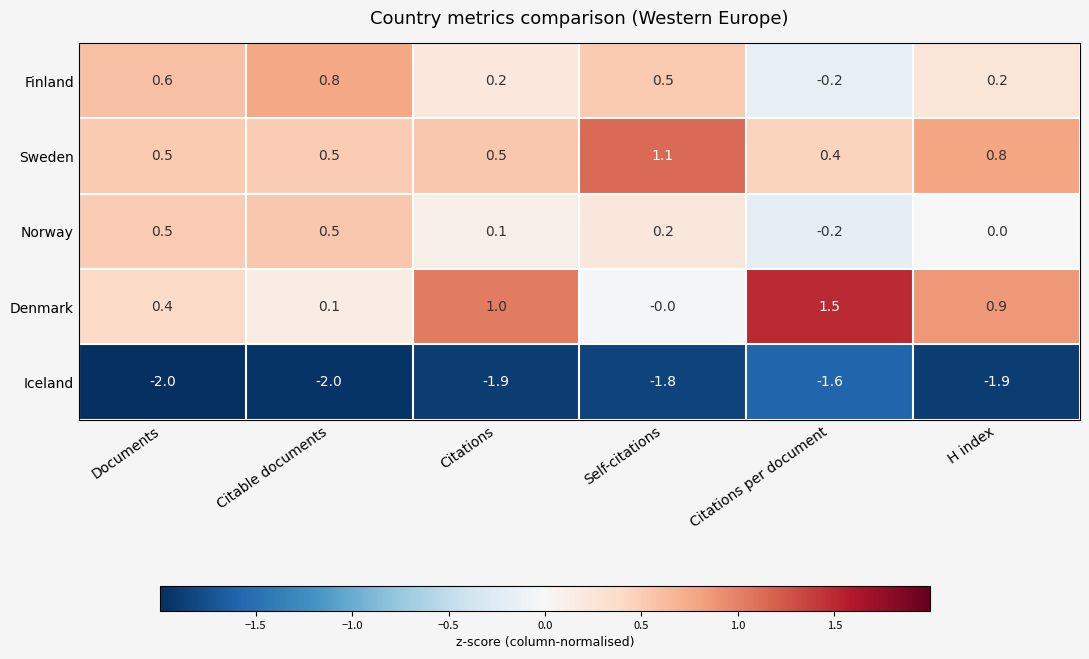

Is it true that Norway equals 0.4 at H index?

False